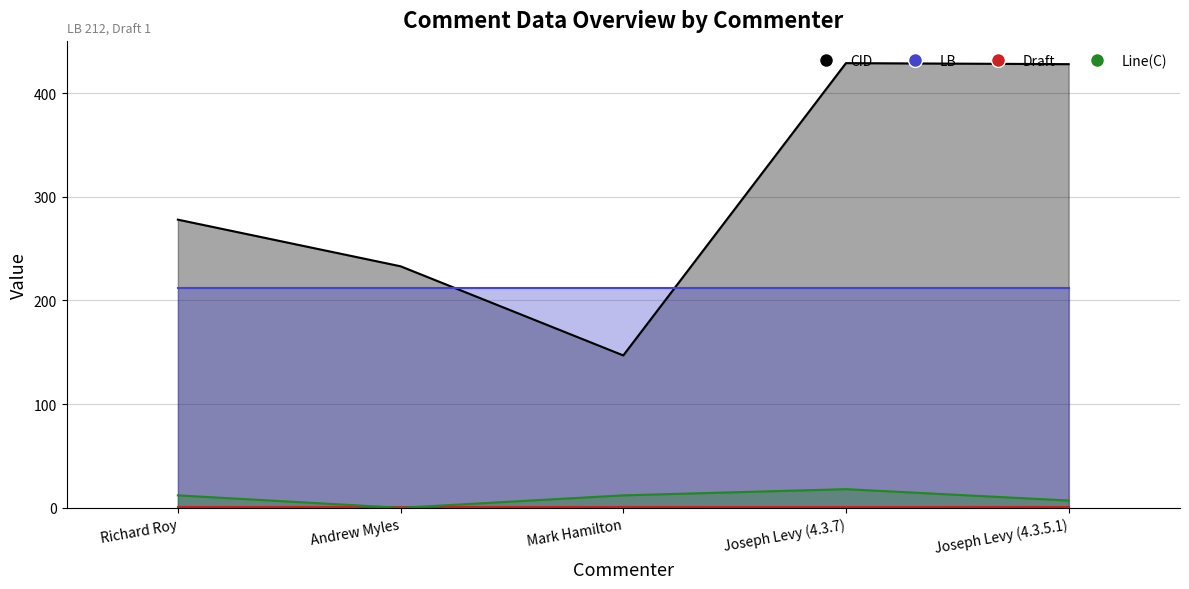

True or false: CID and Line(C) intersect in this chart.

False